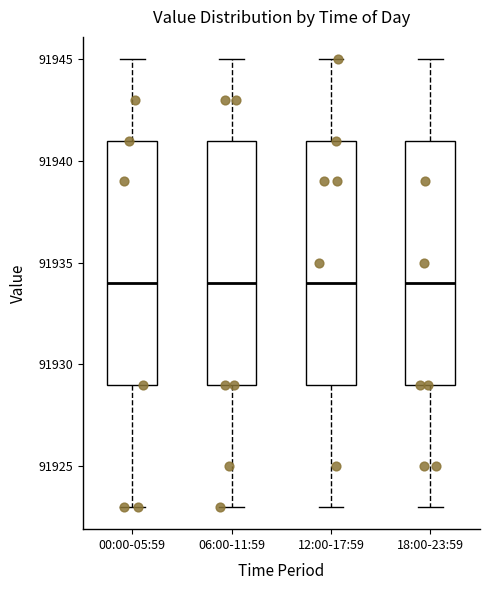

Where does the lower whisker of the box for 06:00-11:59 end on the y-axis? The values are not printed on the chart, so give them approximately, as read against the axis.

91923